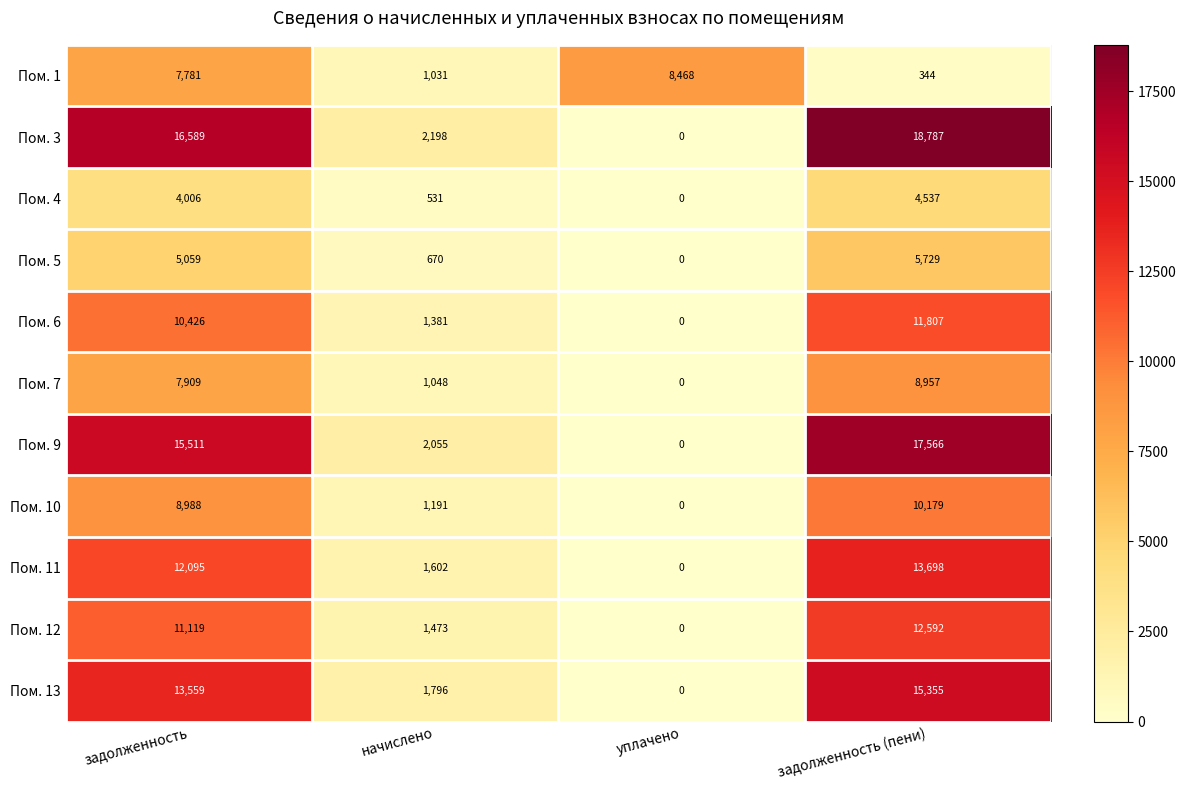

Where is Пом. 13 nearest to the value 7677?

начислено